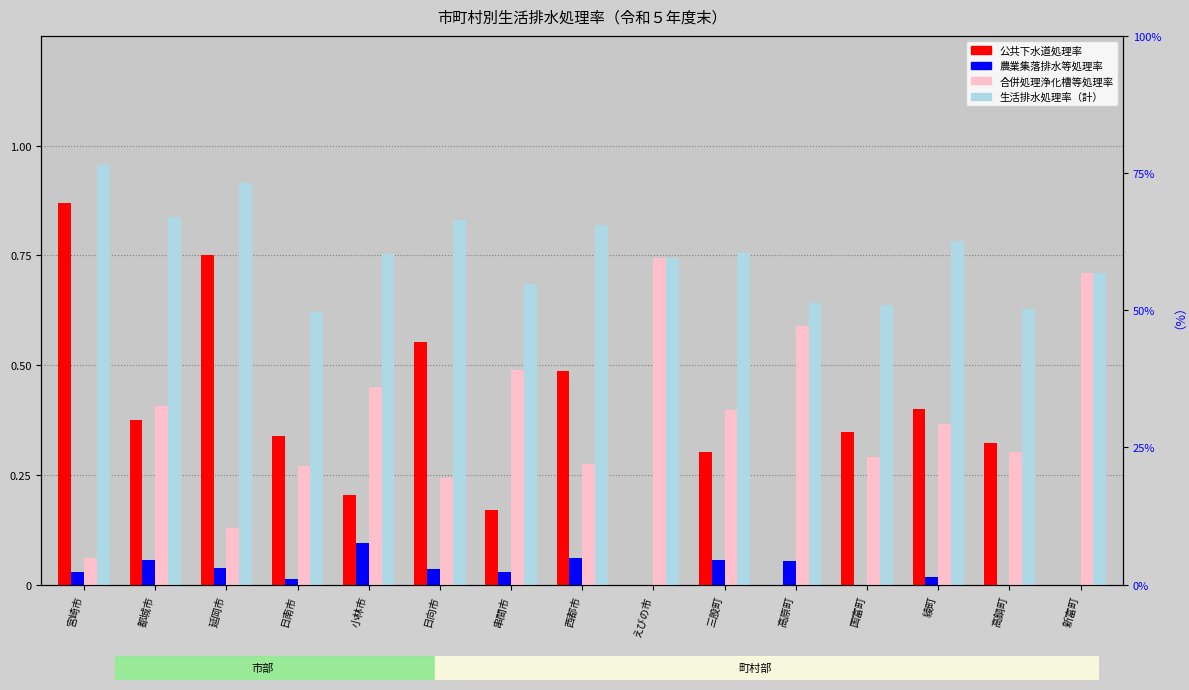

Is it true that 合併処理浄化槽等処理率 equals 0.3 at 西都市?

True